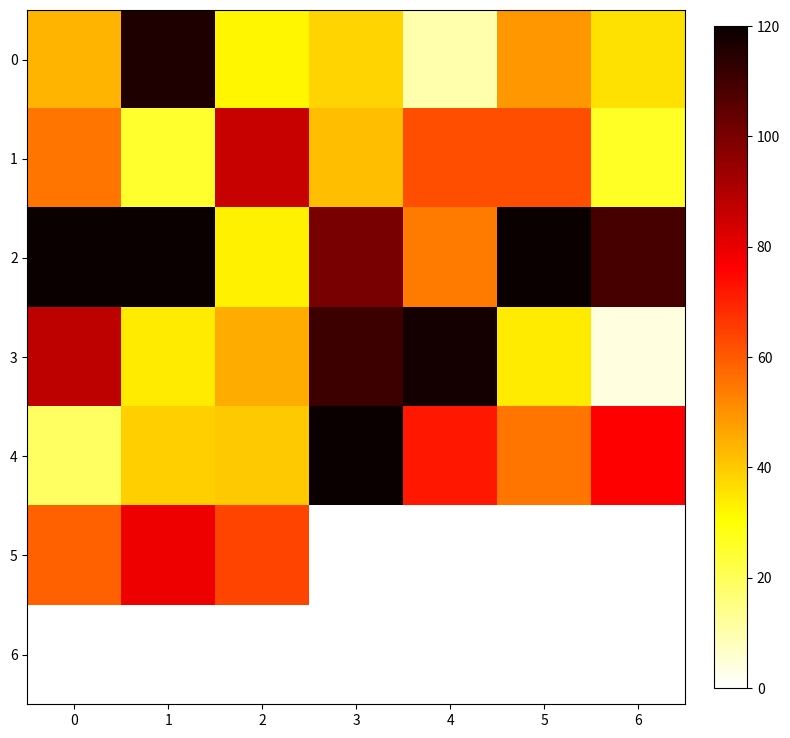

Which series has the largest range (max minus min)?

3